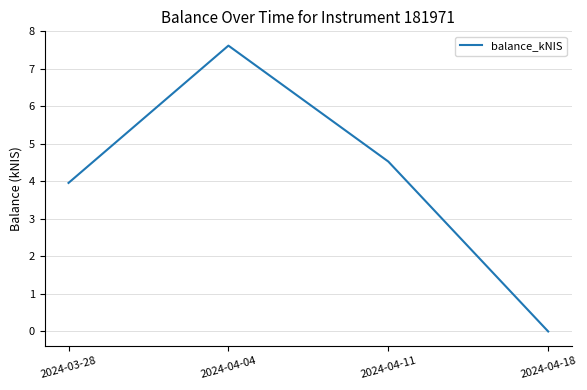

What is the greatest value displayed?

7.6